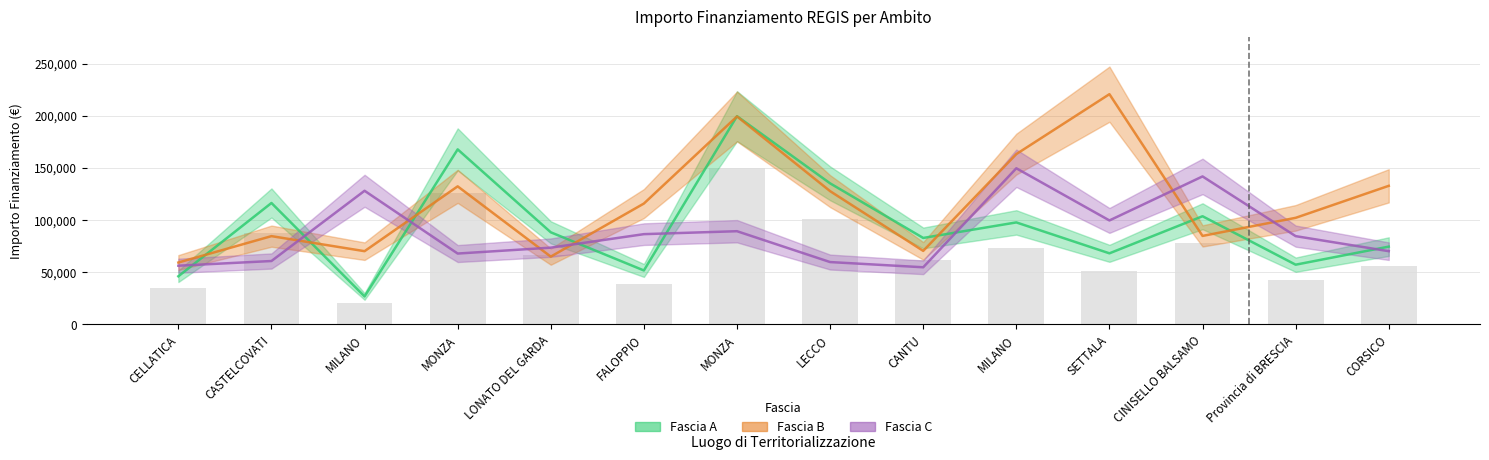

What value does the Fascia C series have at CINISELLO BALSAMO?

141794.5